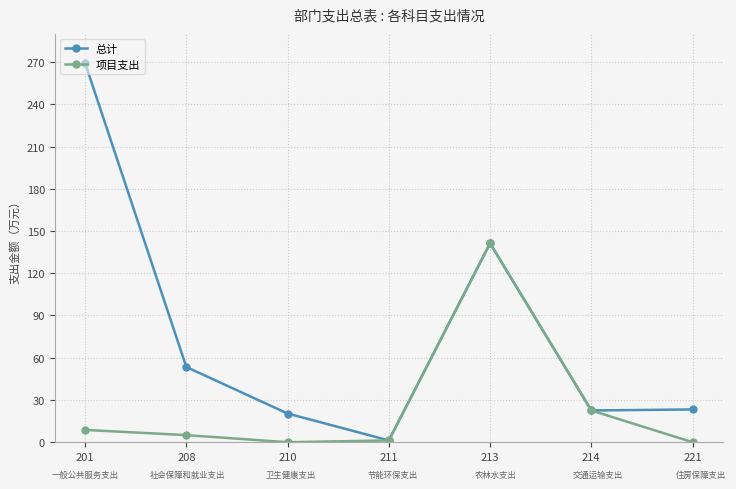

Where is 总计 nearest to the value 135?

213